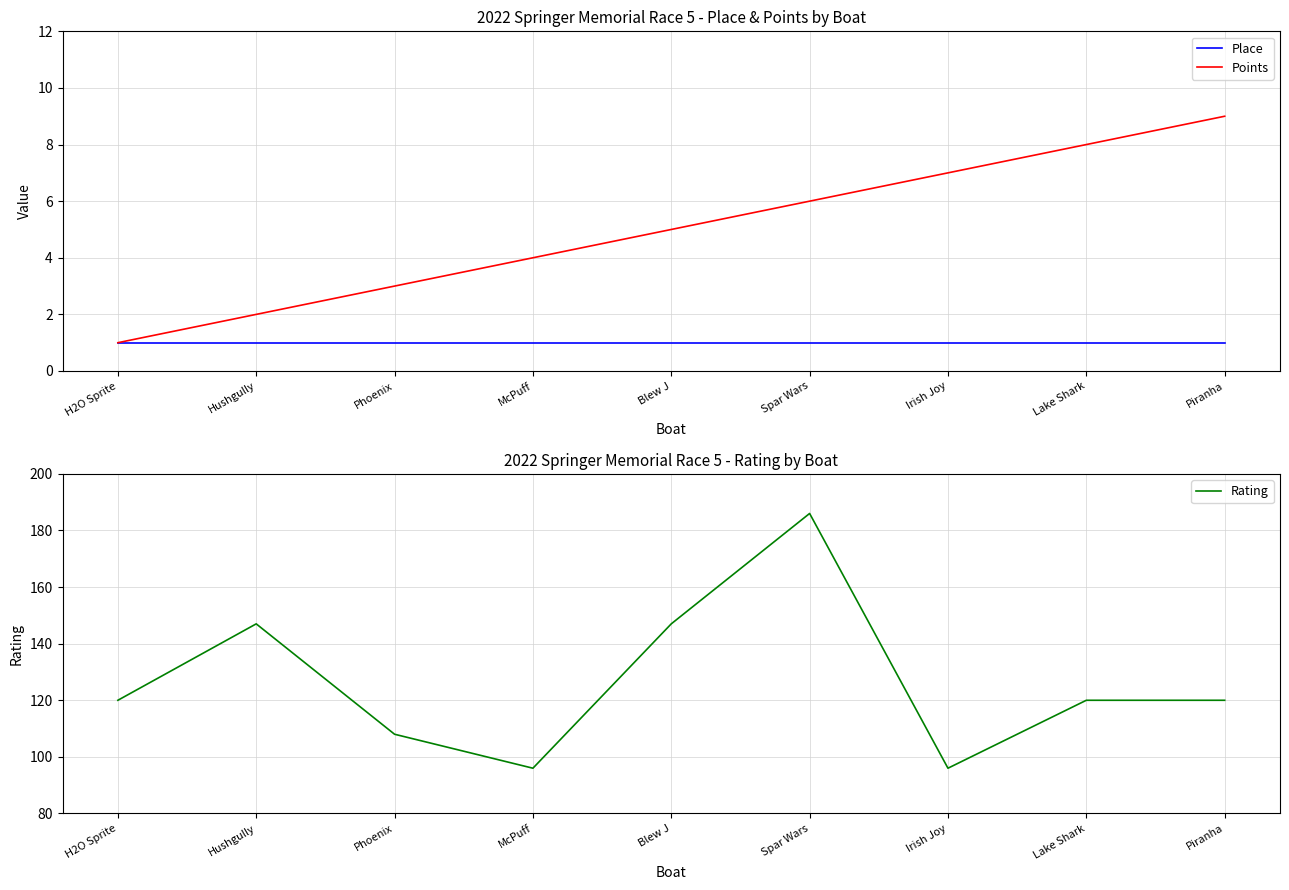

Reading left to right, list all the values displayed in this chart.

Place: H2O Sprite=1	Hushgully=1	Phoenix=1	McPuff=1	Blew J=1	Spar Wars=1	Irish Joy=1	Lake Shark=1	Piranha=1
Points: H2O Sprite=1	Hushgully=2	Phoenix=3	McPuff=4	Blew J=5	Spar Wars=6	Irish Joy=7	Lake Shark=8	Piranha=9
Rating: H2O Sprite=120	Hushgully=147	Phoenix=108	McPuff=96	Blew J=147	Spar Wars=186	Irish Joy=96	Lake Shark=120	Piranha=120